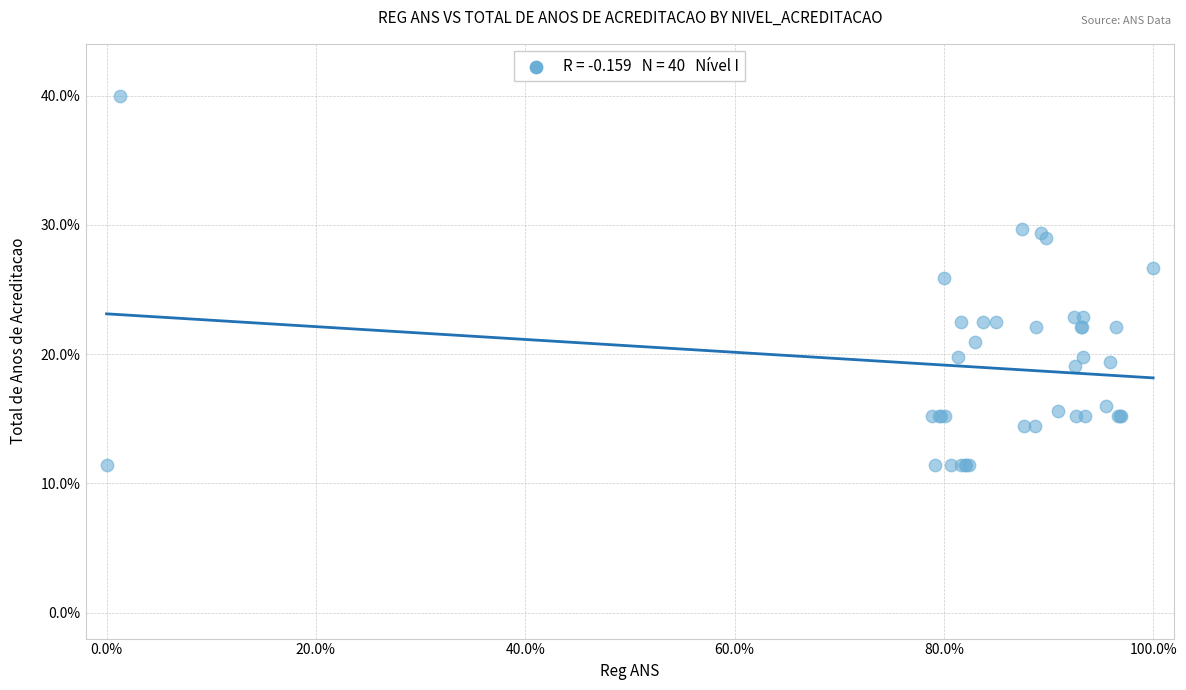

What Y value in the scatter plot is closest to 25?

25.9